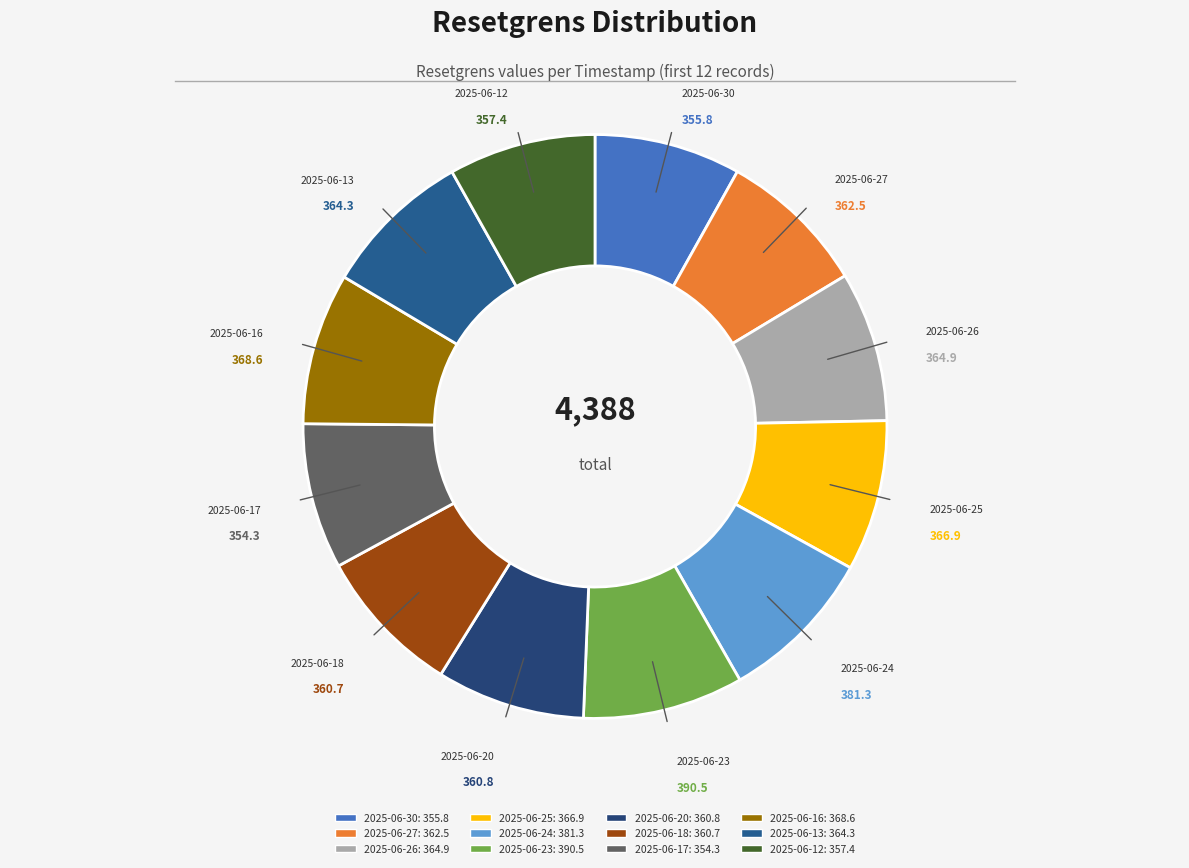

Is there any slice that represents more than half of the pie?

No